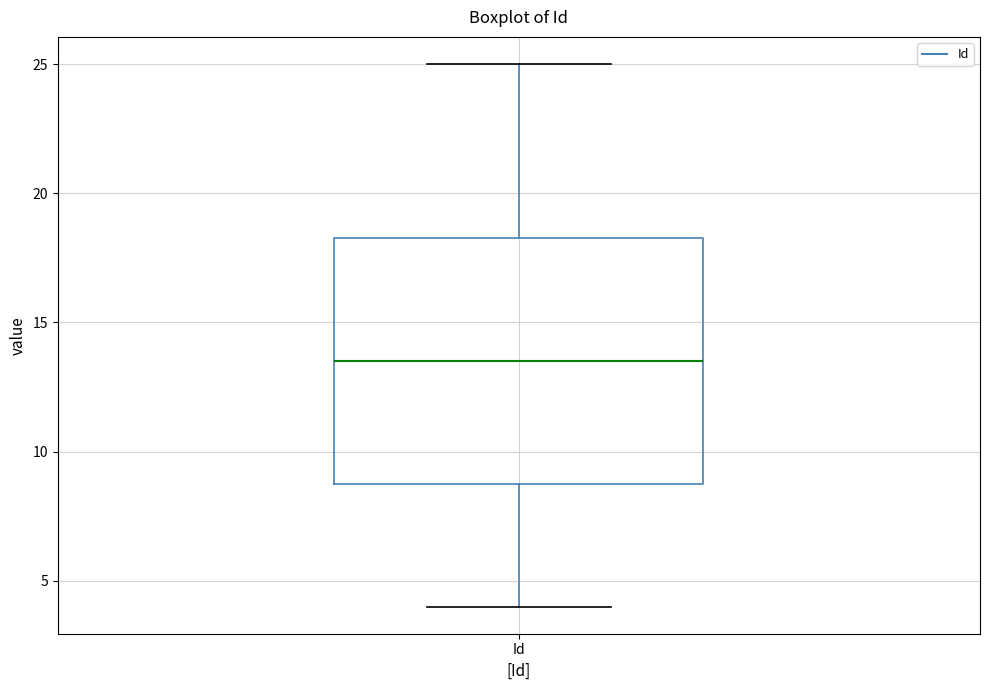

Transcribe this box plot: give where the median line is, the range the box spans, and where the two whiskers end, as read against the y-axis. The values are not printed on the chart, so give them approximately, as read against the axis.

median 13.5, box 9.0 to 18.5, whiskers 4.0 to 25.0